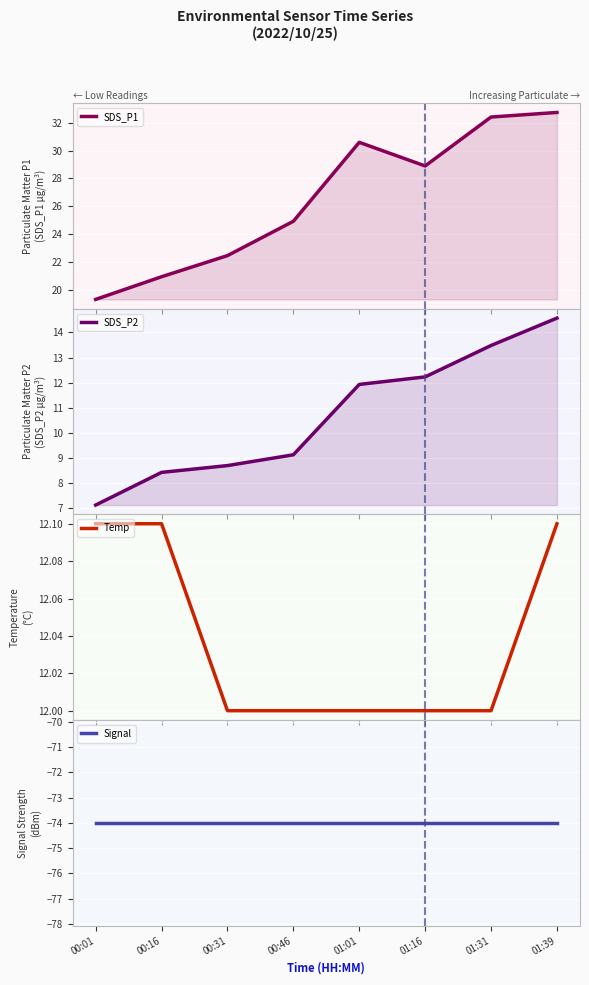

Is this an area chart (filled region under the line)?

No